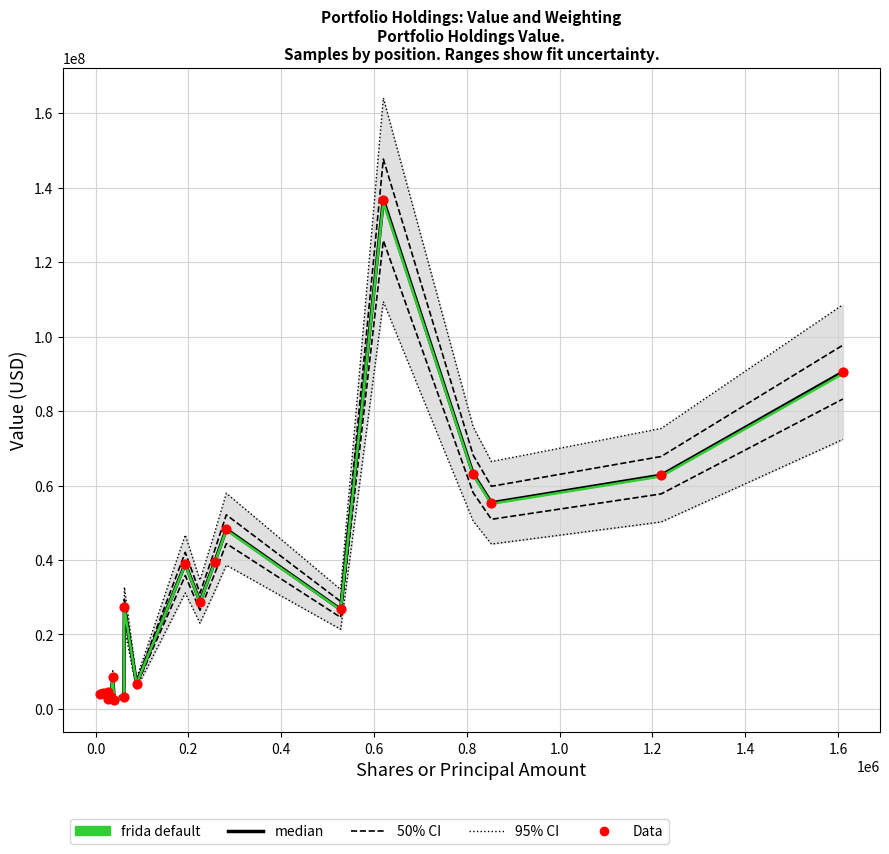

What are all the series names shown in the legend?

50% CI, 95% CI boundary, median, frida default, Data